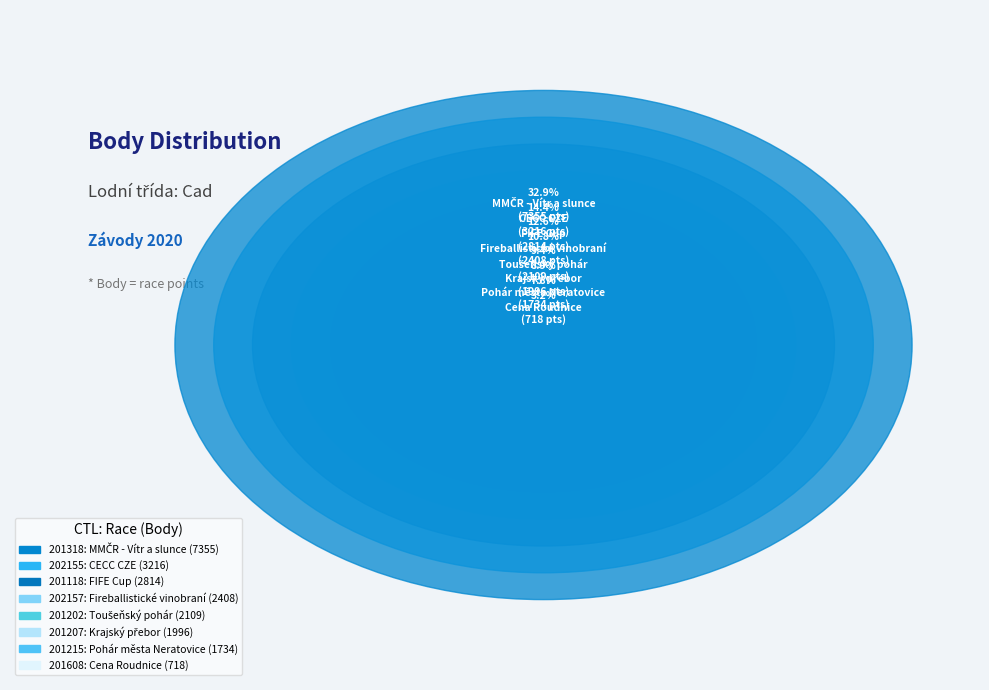

How many segments does this pie chart have?

8